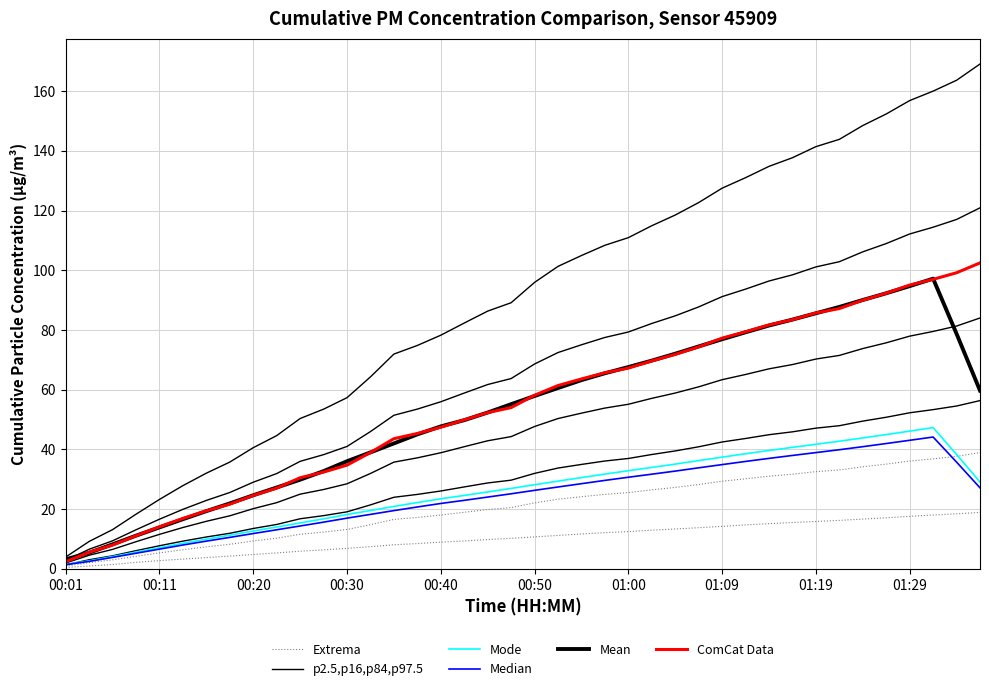

What are all the series names shown in the legend?

Extrema, p2.5,p16,p84,p97.5, Mode, Median, Mean, ComCat Data